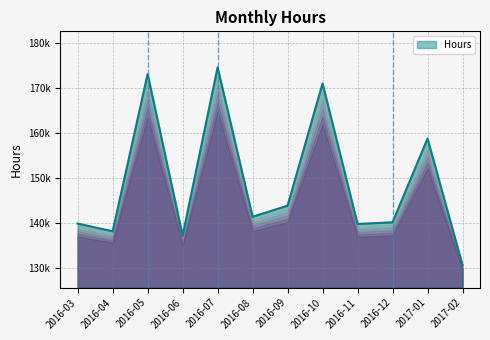

What is the smallest value displayed?

130682.2